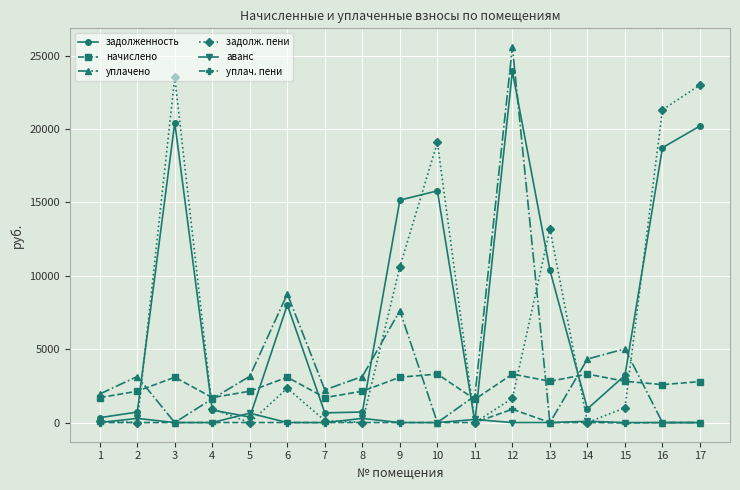

The задолж. пени series shows 13060.7 at 14. True or false?

False